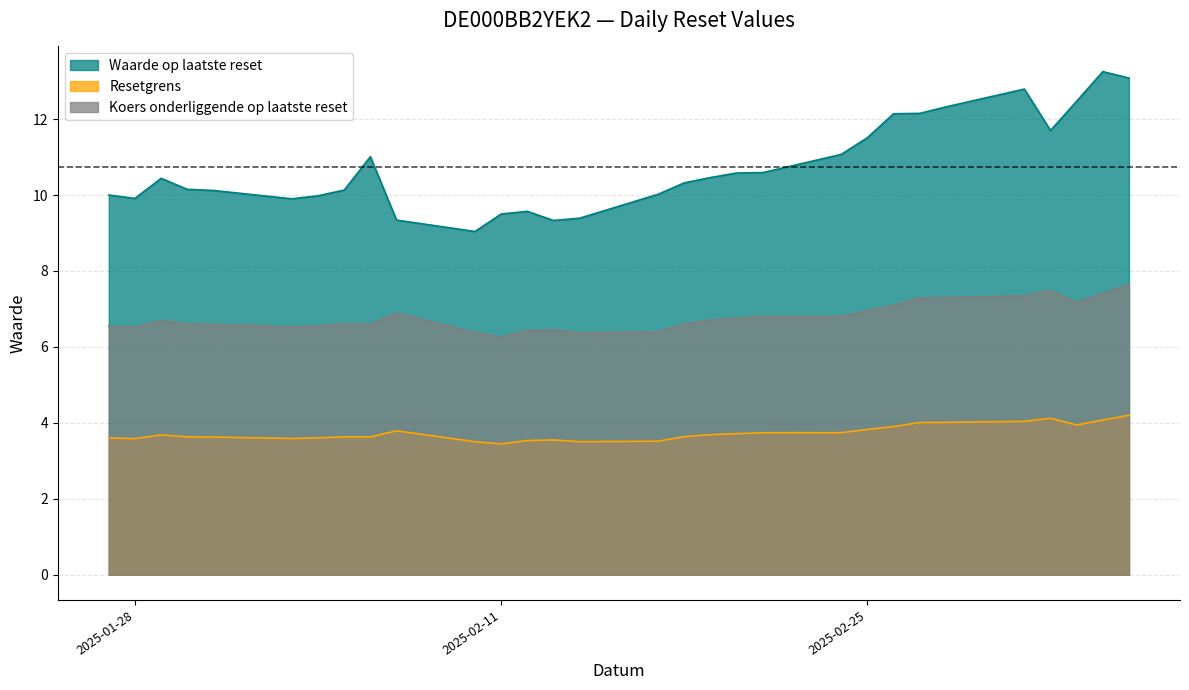

Reading left to right, extract all data points from this chart.

Waarde op laatste reset: 10.0	9.9	10.4	10.2	10.1	9.9	10.0	10.1	11.0	9.3	9.0	9.5	9.6	9.3	9.4	10.0	10.3	10.5	10.6	10.6	11.1	11.5	12.1	12.2	12.3	12.8	11.7	12.5	13.2	13.1
Resetgrens: 3.6	3.6	3.7	3.6	3.6	3.6	3.6	3.6	3.6	3.8	3.5	3.4	3.5	3.5	3.5	3.5	3.6	3.7	3.7	3.7	3.7	3.8	3.9	4.0	4.0	4.0	4.1	3.9	4.1	4.2
Koers onderliggende op laatste reset: 6.5	6.5	6.7	6.6	6.6	6.5	6.6	6.6	6.6	6.9	6.4	6.3	6.4	6.5	6.4	6.4	6.6	6.7	6.8	6.8	6.8	7.0	7.1	7.3	7.3	7.3	7.5	7.2	7.4	7.6